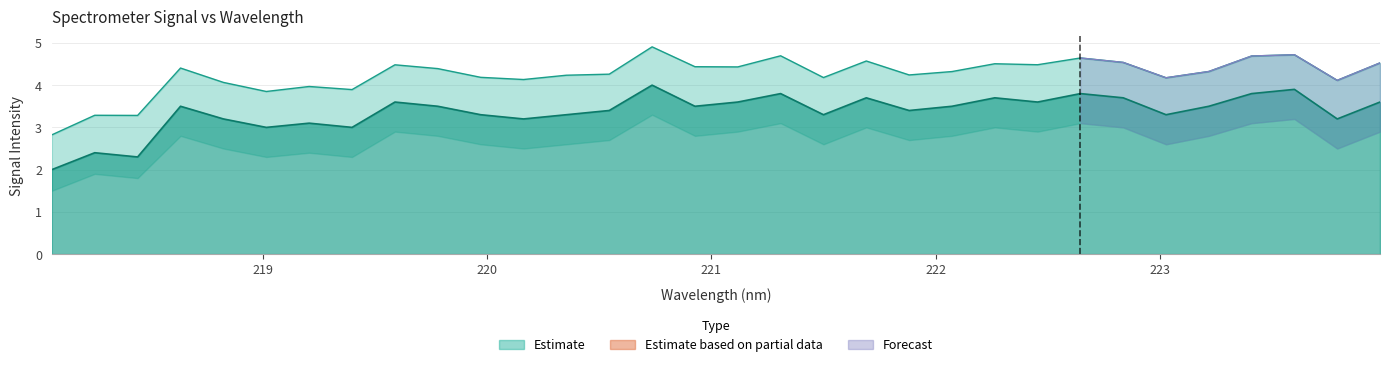

True or false: Lower Bound and Upper Bound cross at least once.

False